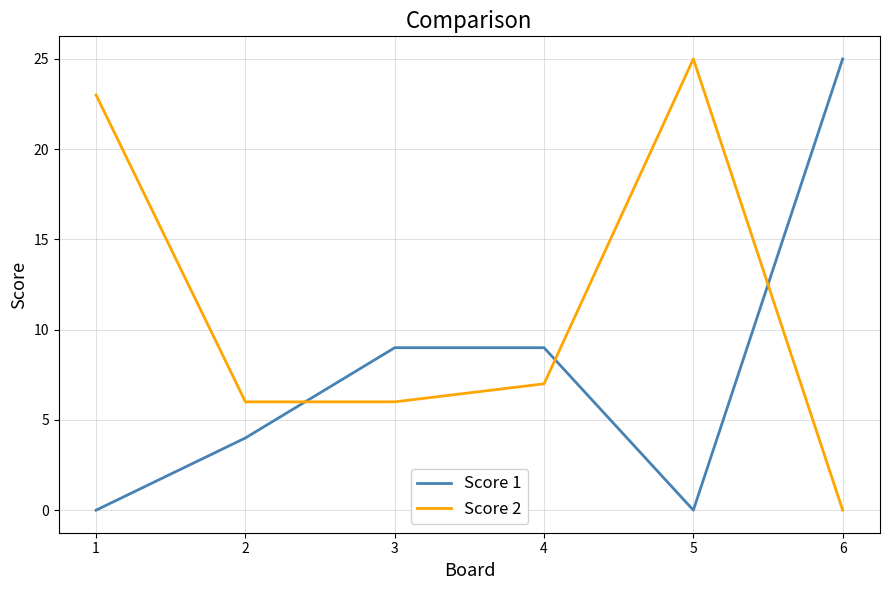

How many values in Score 2 are above zero?

5